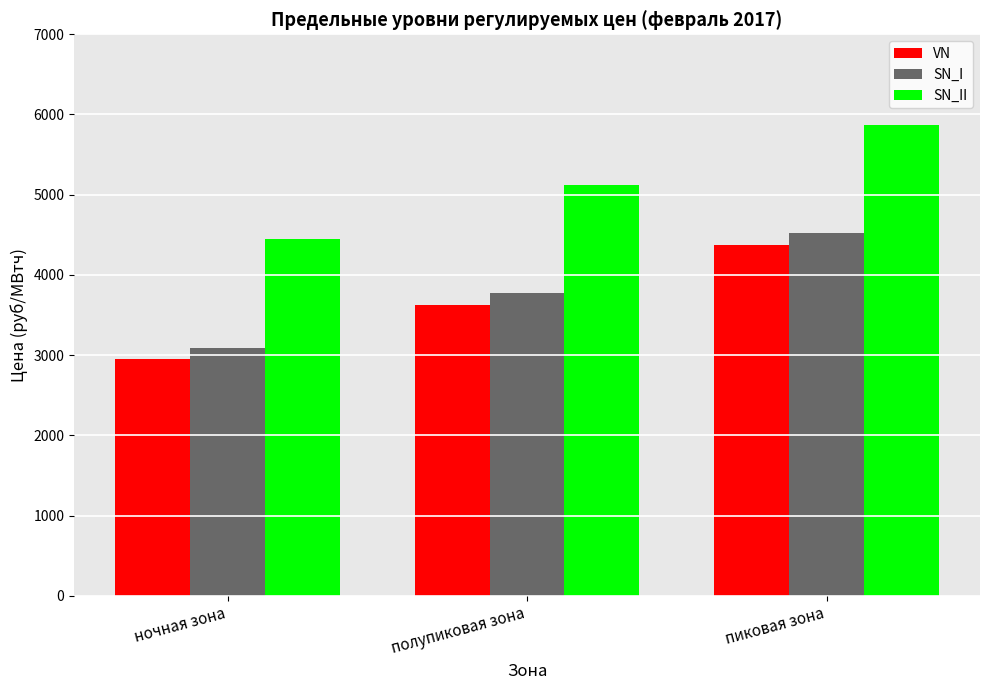

Reading right to left, transcribe all the data shown in this chart.

VN: 4378.7	3631.1	2948.0
SN_I: 4524.5	3776.9	3093.8
SN_II: 5874.6	5126.9	4443.8